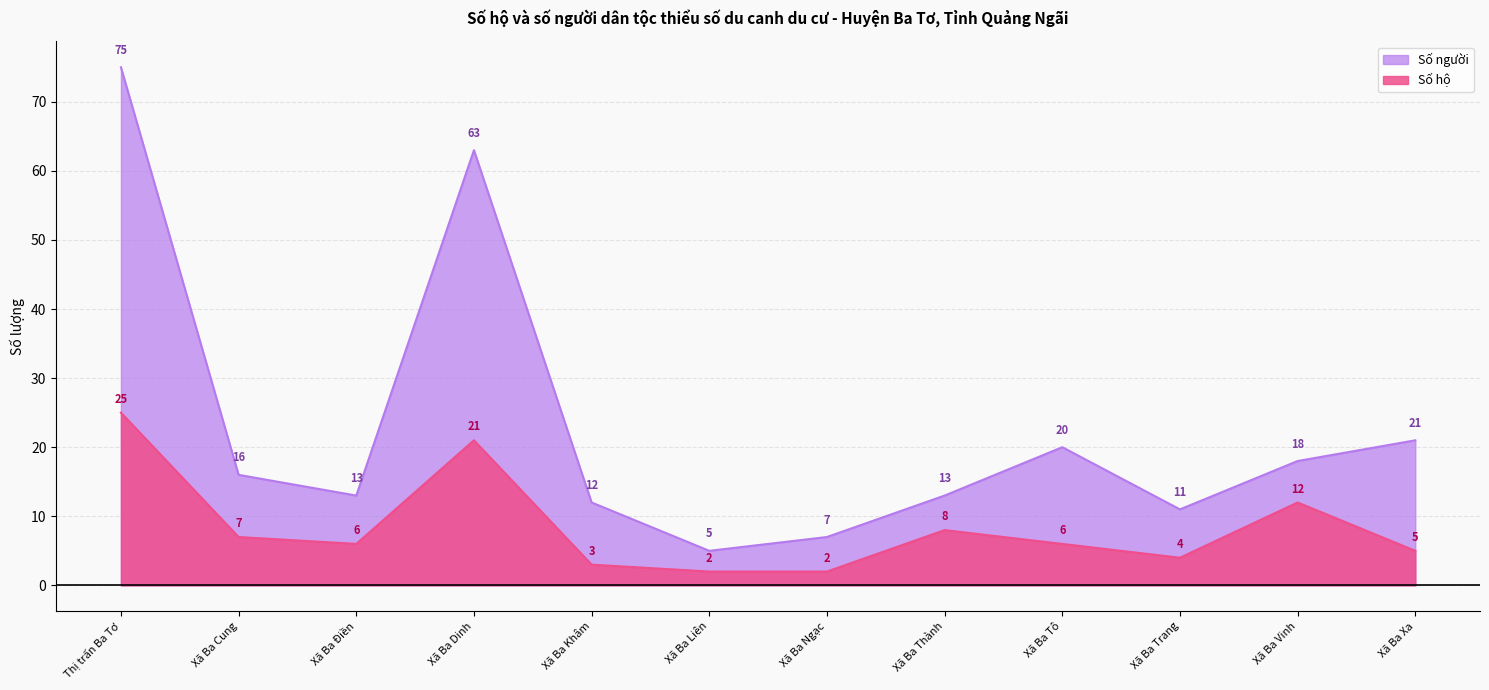

What is the average value of the Số hộ series?

8